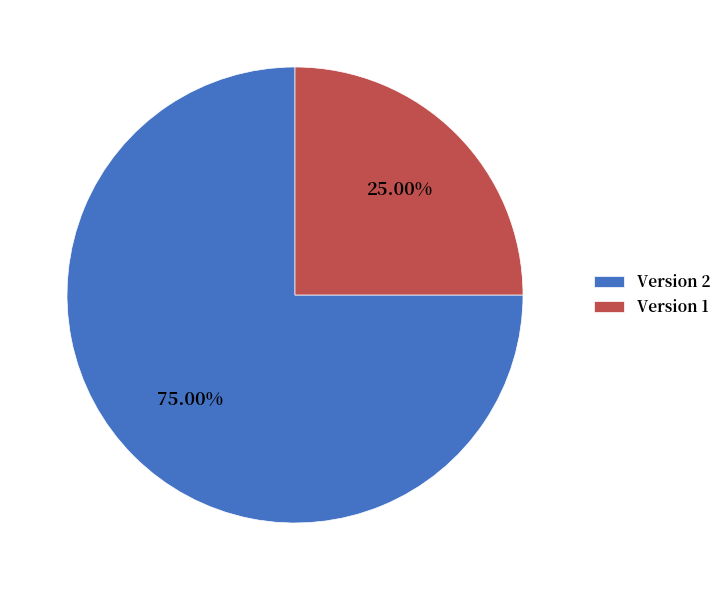

Rank the categories by value from lowest to highest.

Version 1, Version 2